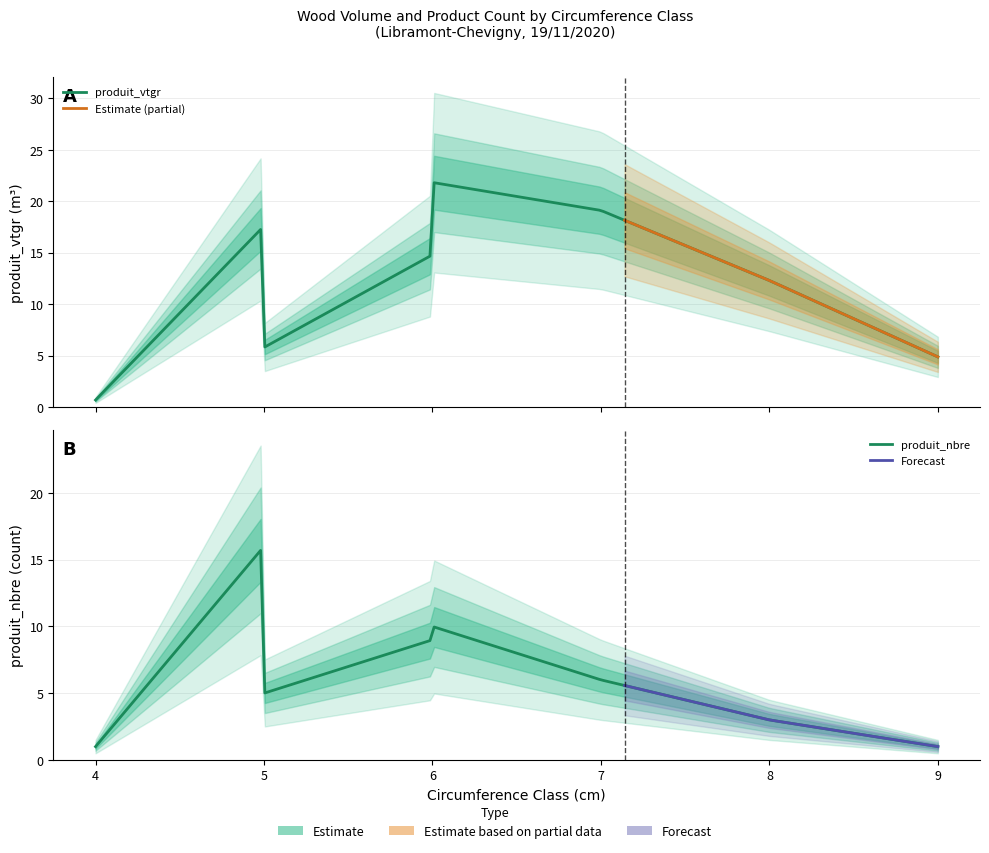

How many values in the cm series are below 6?

3